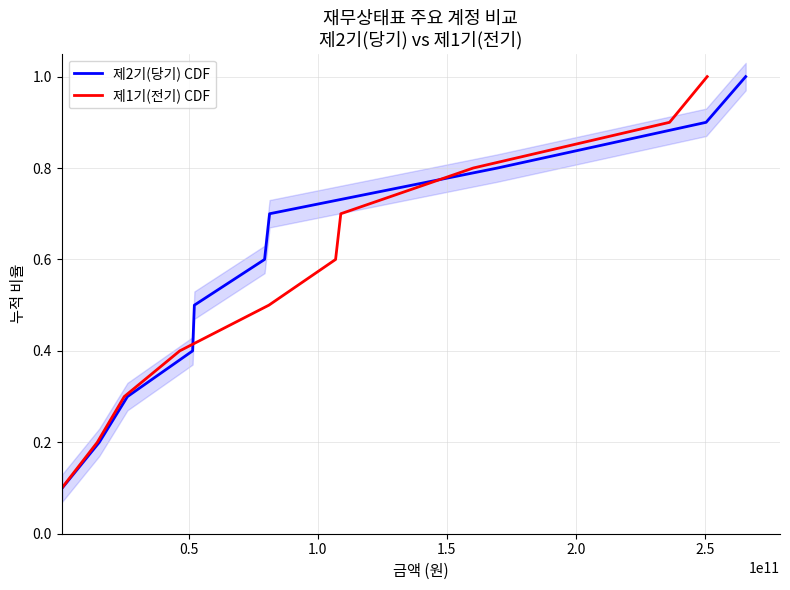

What is the maximum value for 제1기(전기) CDF?

1.0